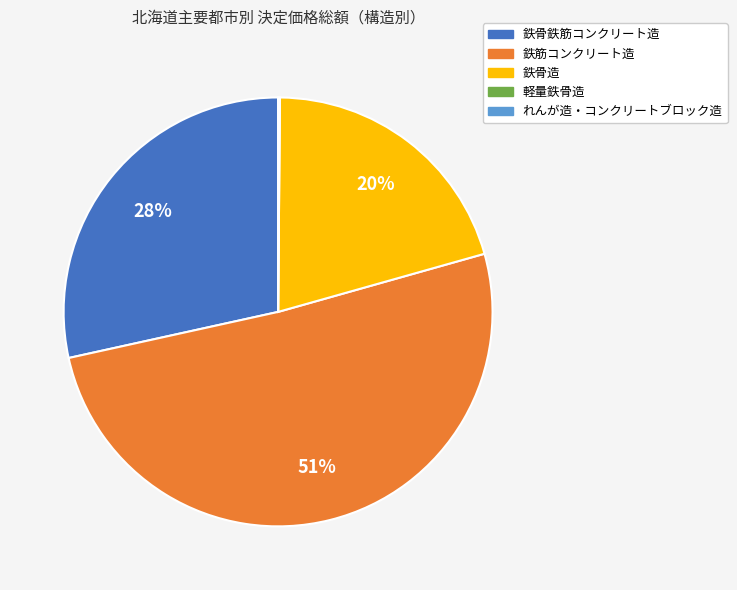

To the nearest percent, what is the average slice percentage?

20%